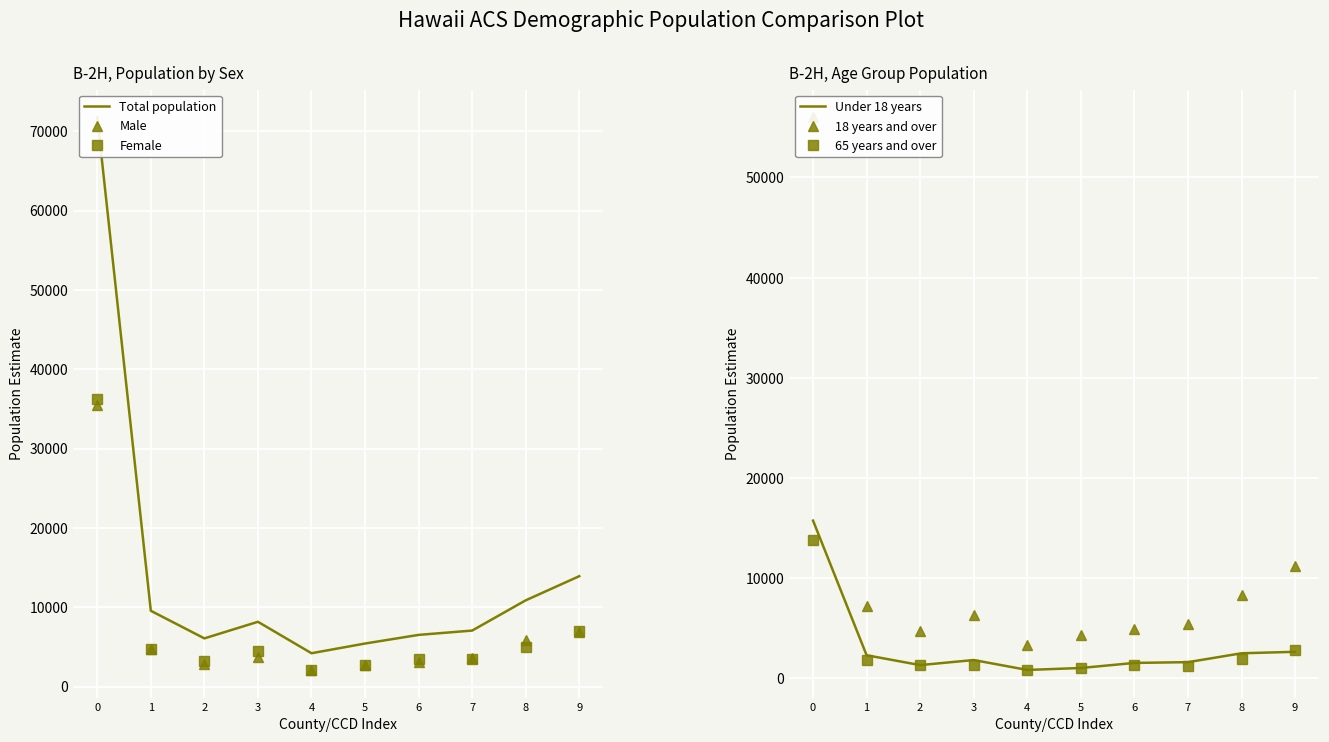

True or false: 65 years and over and Total population cross at least once.

False